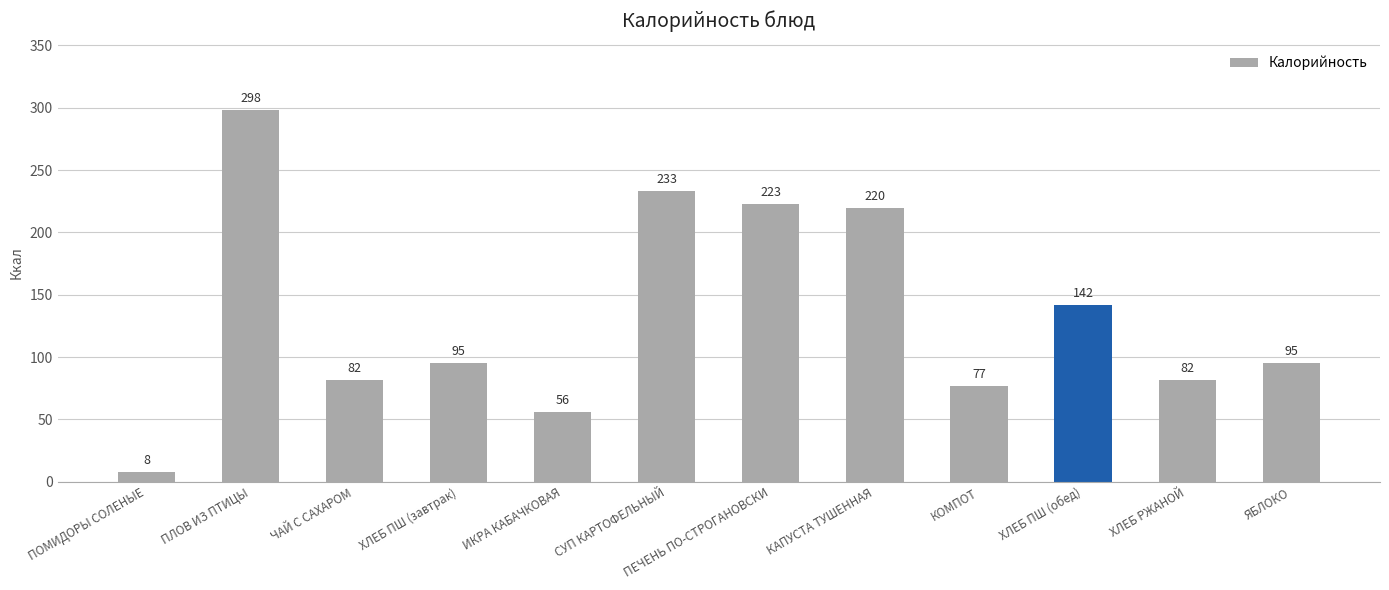

What is the average value?

134